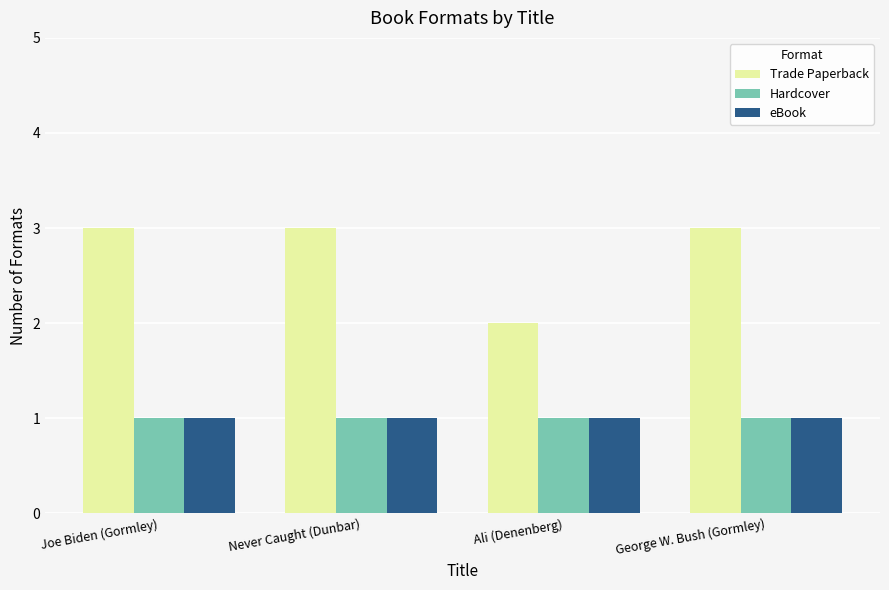

Which category has the lowest value in the Trade Paperback series?

Ali (Denenberg)